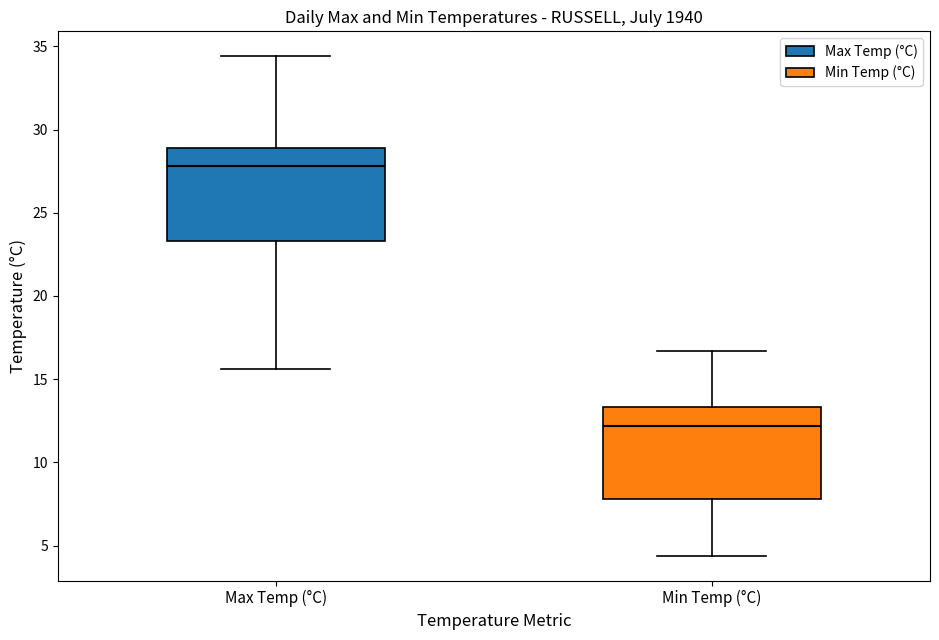

Where is the upper edge of the box for Min Temp (°C) on the y-axis? The values are not printed on the chart, so give them approximately, as read against the axis.

13.5